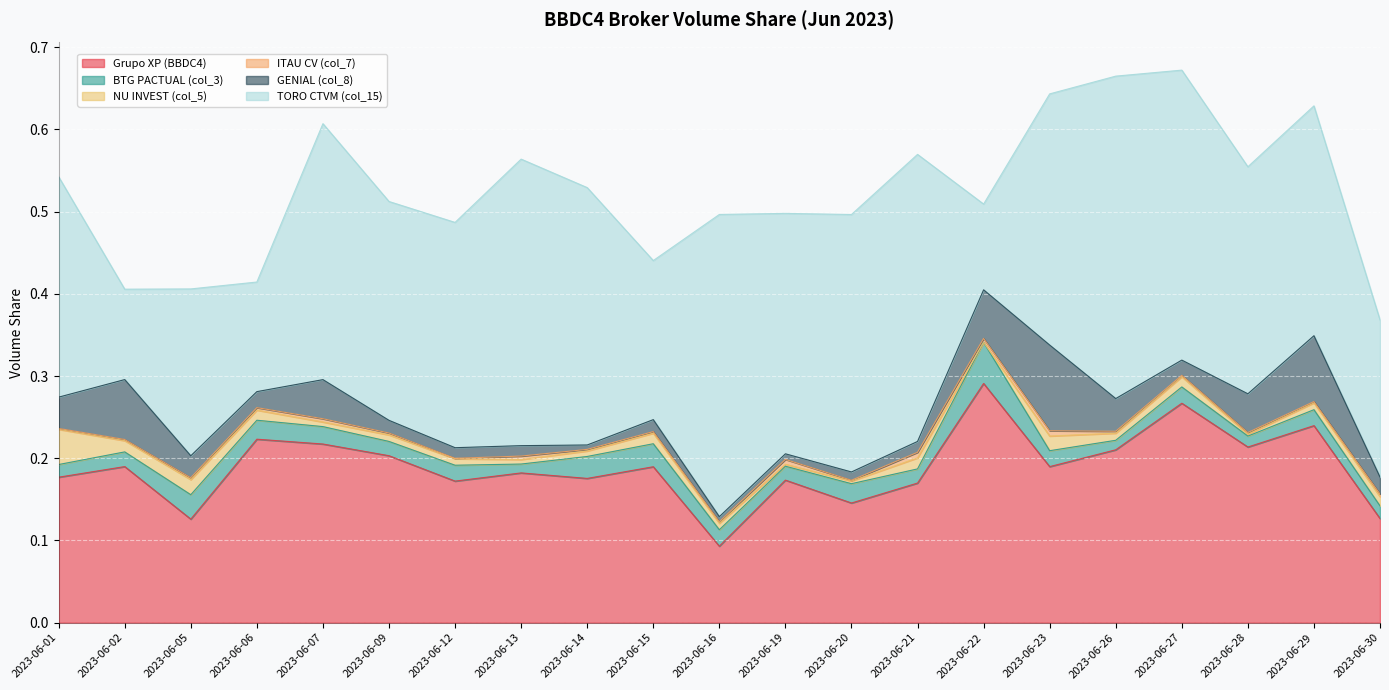

What is the total value across all series at 2023-06-01?

0.5